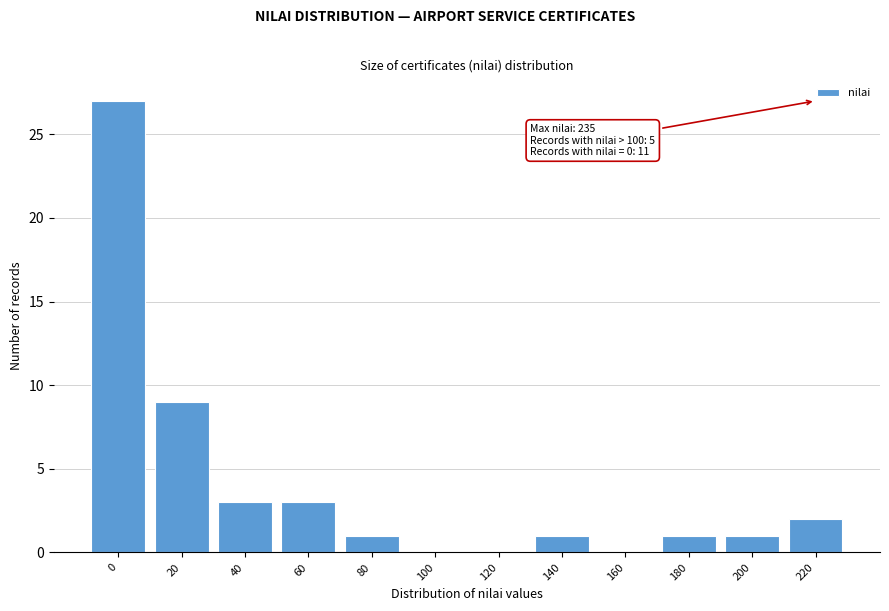

Reading right to left, transcribe all the data shown in this chart.

220=2	200=1	180=1	160=0	140=1	120=0	100=0	80=1	60=3	40=3	20=9	0=27